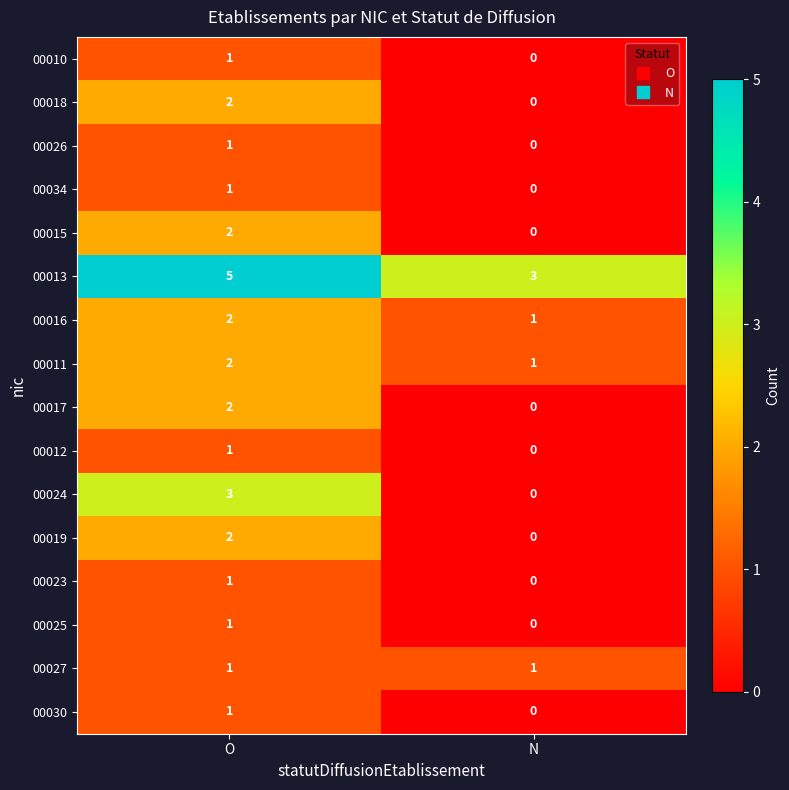

Which series has the widest spread of values?

00024